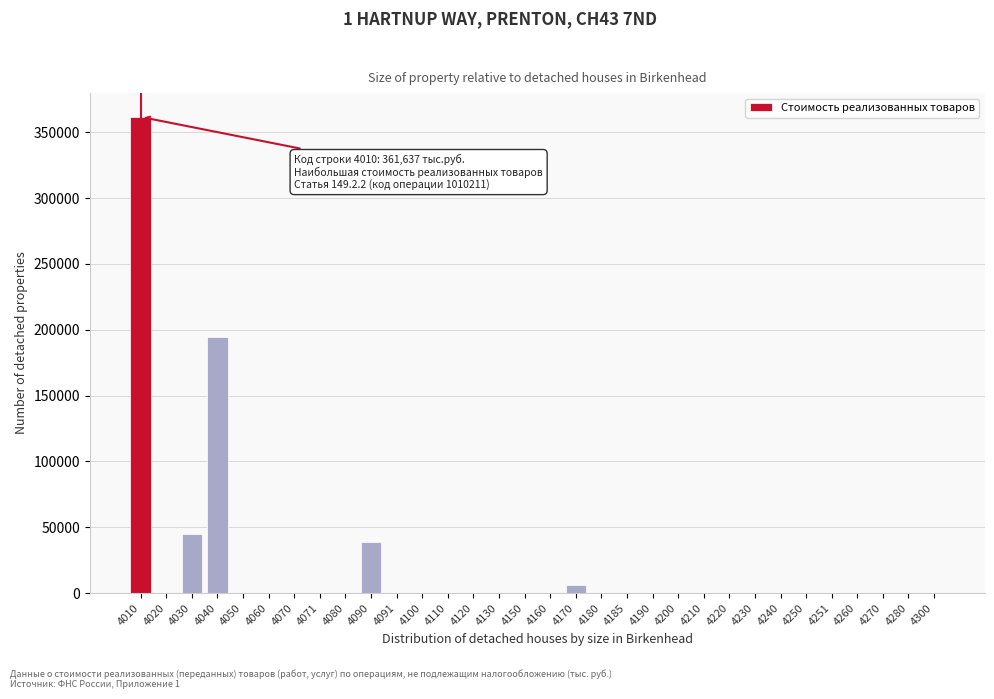

What is the greatest value displayed?

361637